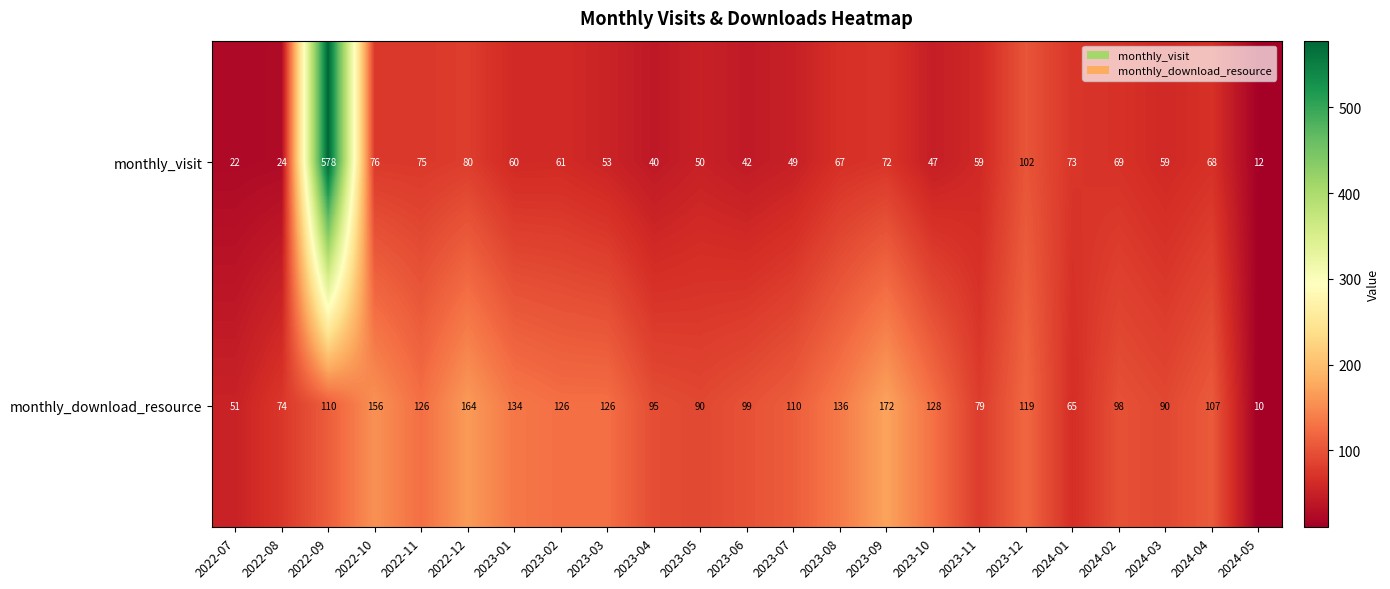

True or false: monthly_download_resource has a value of 99 at 2023-06.

True